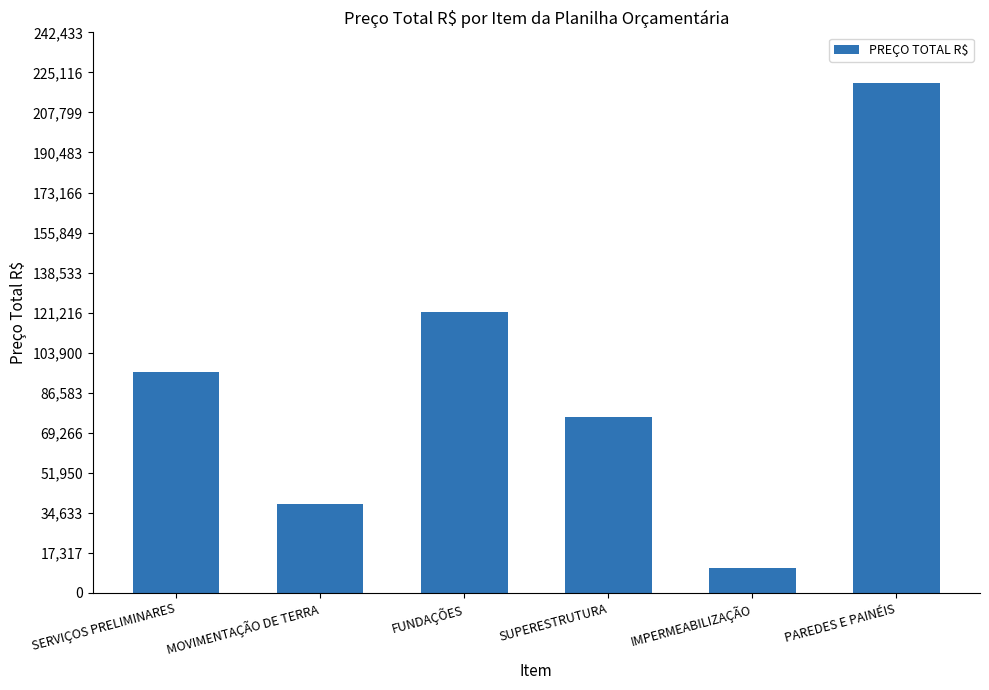

The chart shows a value of 95349.9 at SERVIÇOS PRELIMINARES. True or false?

True